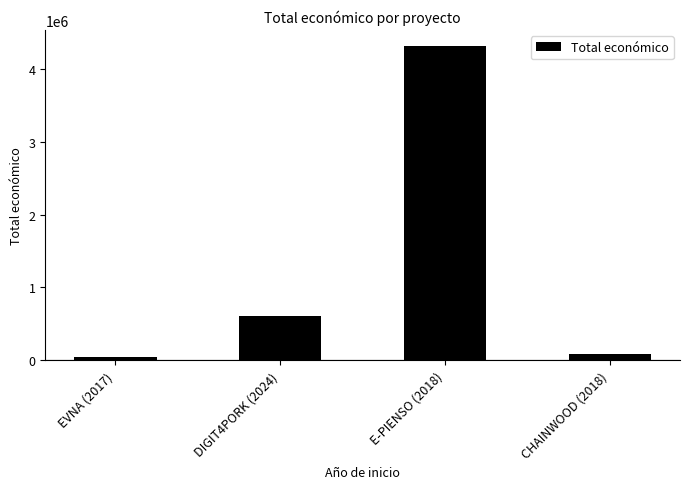

Which category has the lowest value across all series?

EVNA (2017)